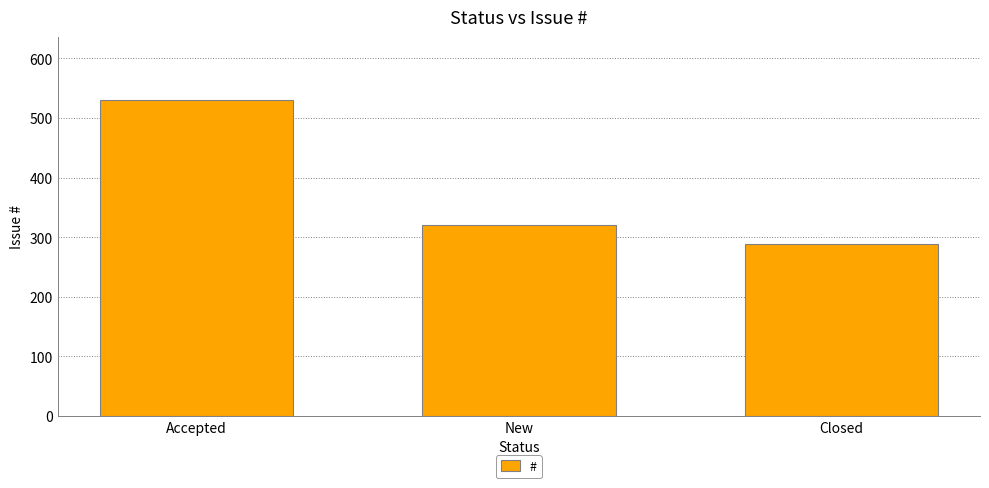

Which label corresponds to the smallest value in the chart?

Closed